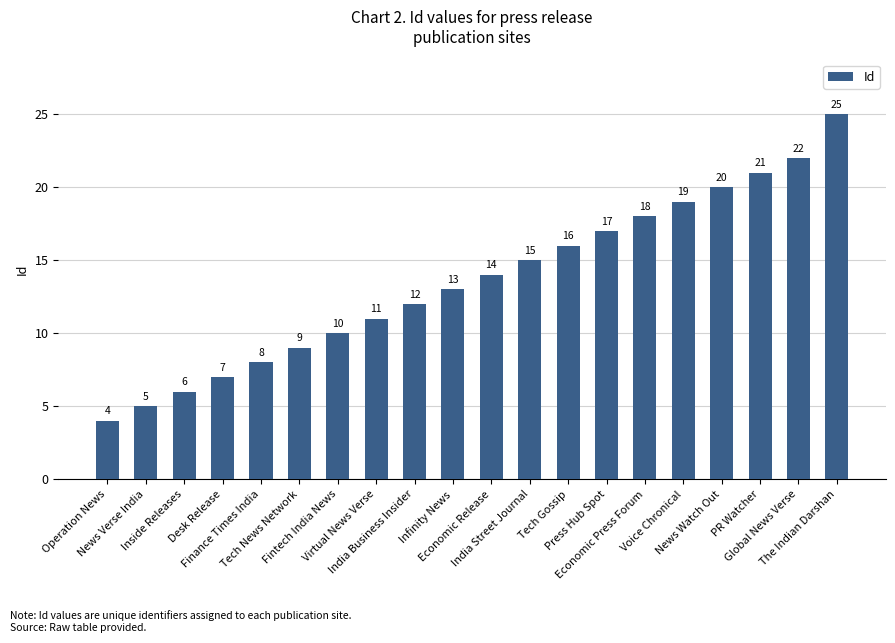

Reading left to right, extract all data points from this chart.

4	5	6	7	8	9	10	11	12	13	14	15	16	17	18	19	20	21	22	25